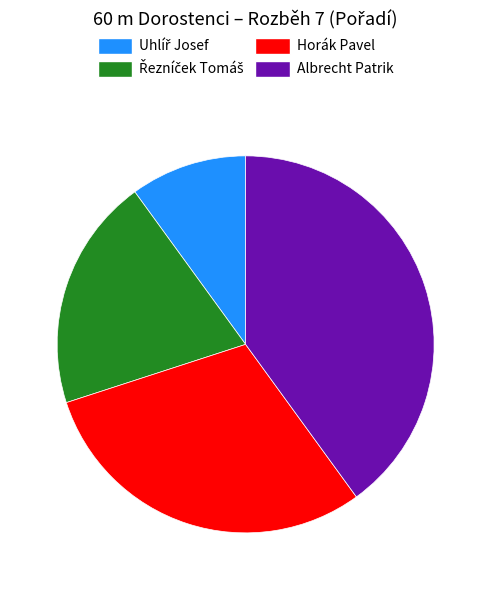

Does any single category account for the majority?

No